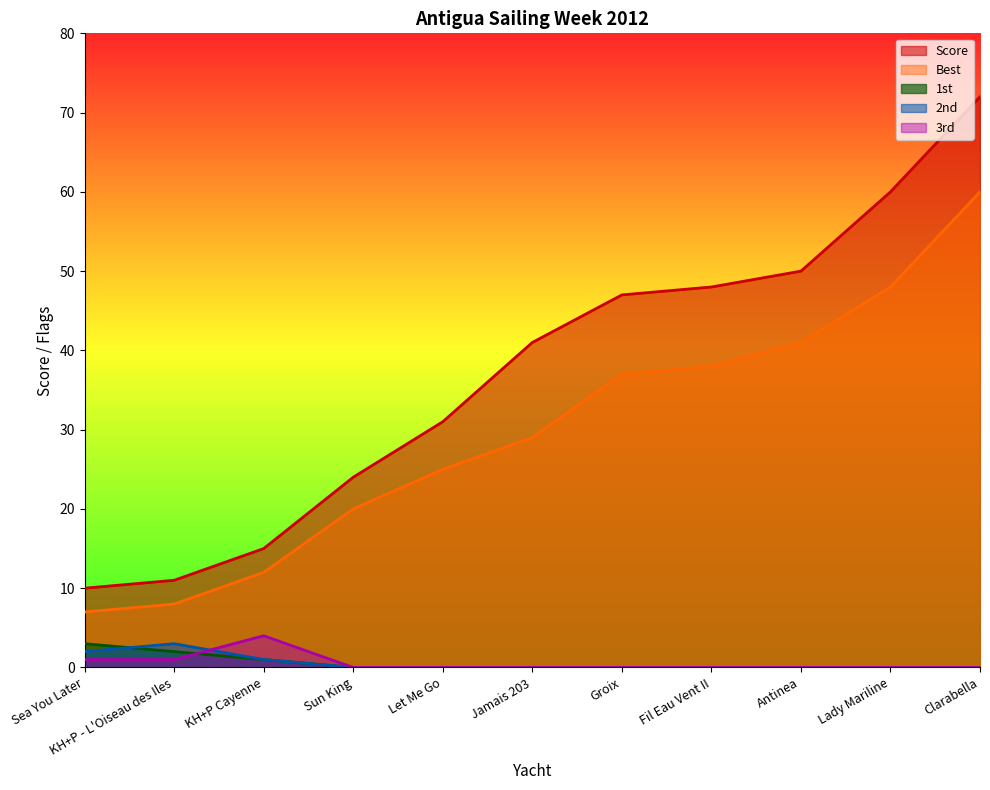

Reading left to right, list all the values displayed in this chart.

Score: Sea You Later=10	KH+P - L'Oiseau des Iles=11	KH+P Cayenne=15	Sun King=24	Let Me Go=31	Jamais 203=41	Groix=47	Fil Eau Vent II=48	Antinea=50	Lady Mariline=60	Clarabella=72
Best: Sea You Later=7	KH+P - L'Oiseau des Iles=8	KH+P Cayenne=12	Sun King=20	Let Me Go=25	Jamais 203=29	Groix=37	Fil Eau Vent II=38	Antinea=41	Lady Mariline=48	Clarabella=60
1st: Sea You Later=3	KH+P - L'Oiseau des Iles=2	KH+P Cayenne=1	Sun King=0	Let Me Go=0	Jamais 203=0	Groix=0	Fil Eau Vent II=0	Antinea=0	Lady Mariline=0	Clarabella=0
2nd: Sea You Later=2	KH+P - L'Oiseau des Iles=3	KH+P Cayenne=1	Sun King=0	Let Me Go=0	Jamais 203=0	Groix=0	Fil Eau Vent II=0	Antinea=0	Lady Mariline=0	Clarabella=0
3rd: Sea You Later=1	KH+P - L'Oiseau des Iles=1	KH+P Cayenne=4	Sun King=0	Let Me Go=0	Jamais 203=0	Groix=0	Fil Eau Vent II=0	Antinea=0	Lady Mariline=0	Clarabella=0